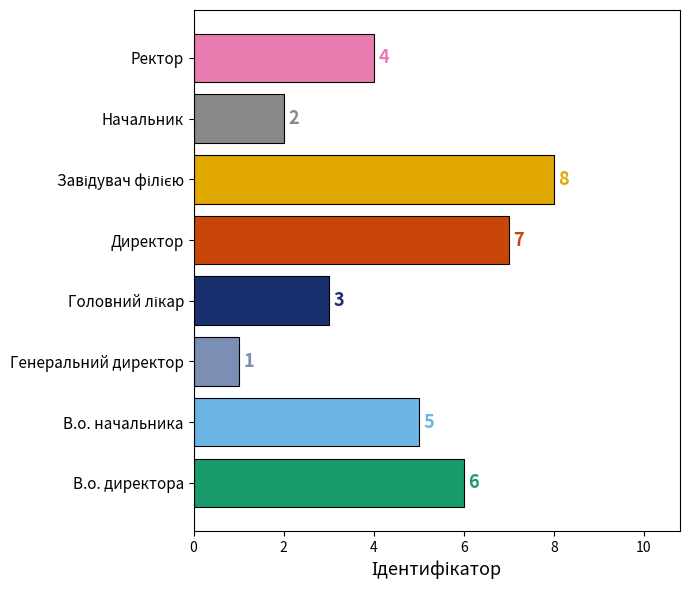

True or false: the data shows 1 at Генеральний директор.

True